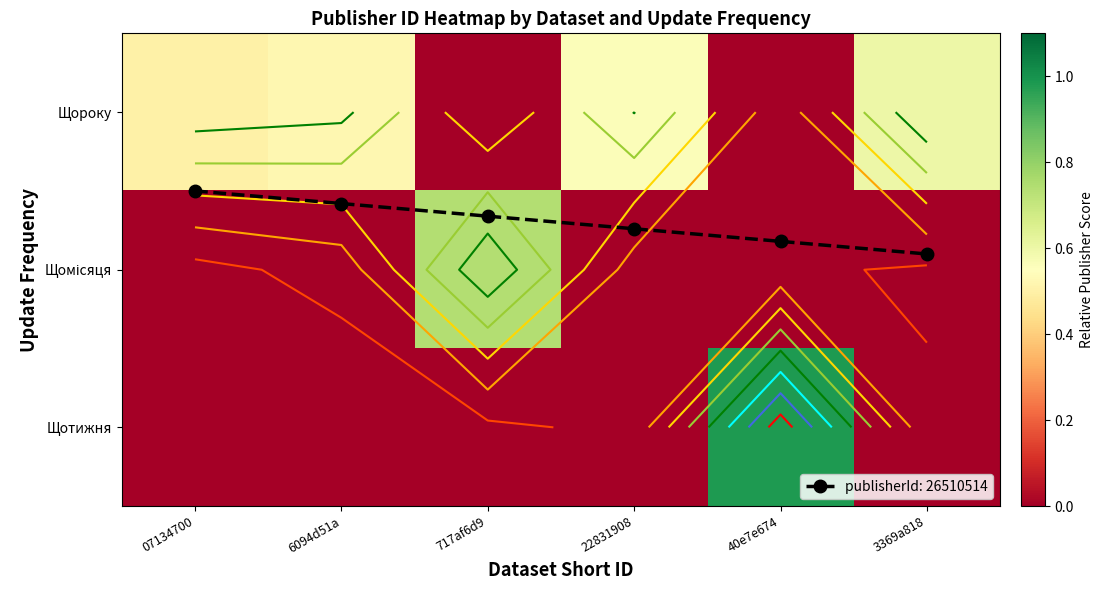

Between 22831908 and 3369a818, which series saw the biggest shift?

Щороку